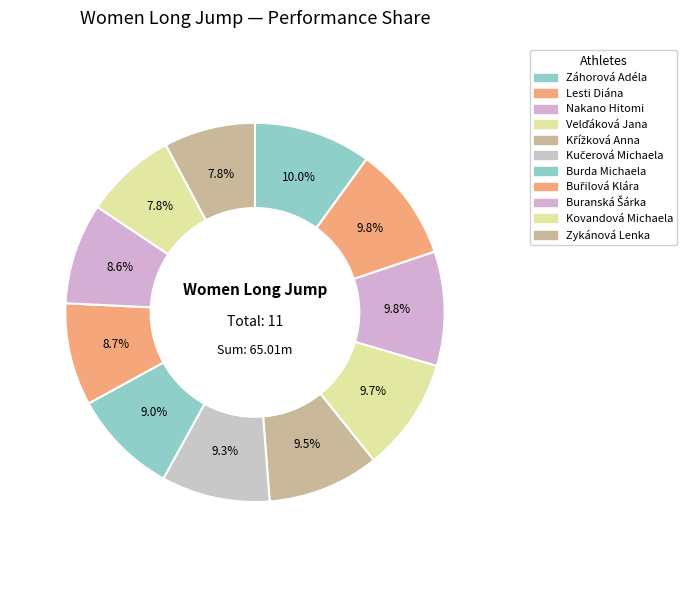

Is there any slice that represents more than half of the pie?

No